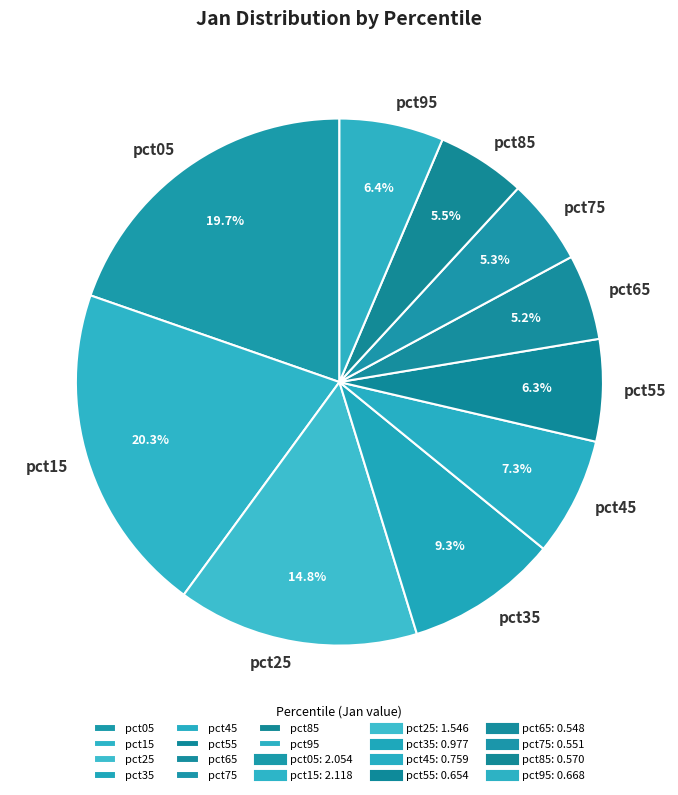

What is the largest slice in the pie chart?

pct15